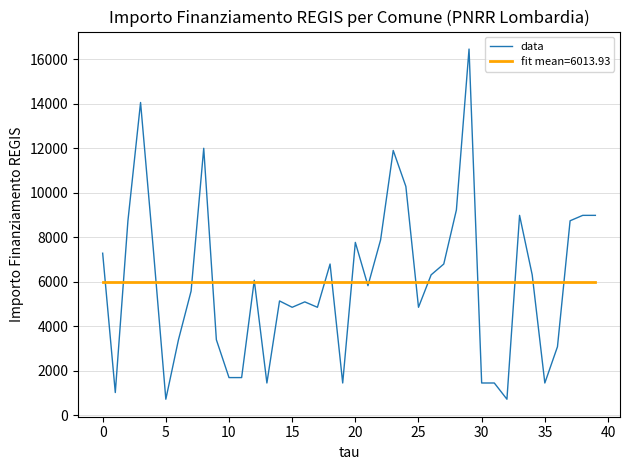

Which series has the largest range (max minus min)?

data